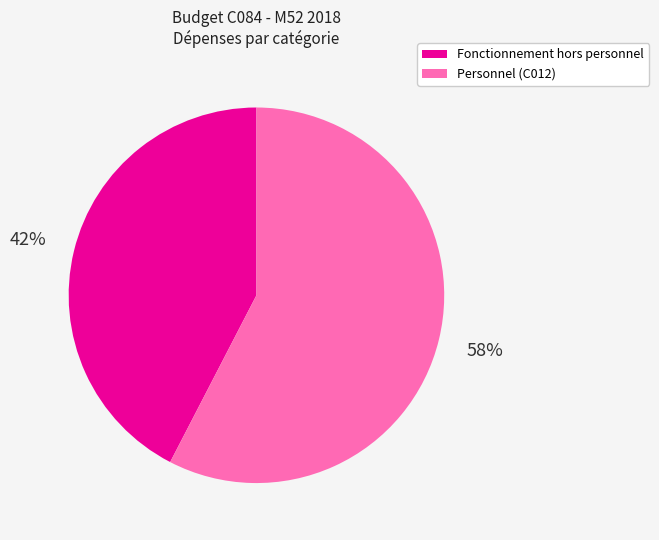

Which slice is the largest?

Personnel (C012)